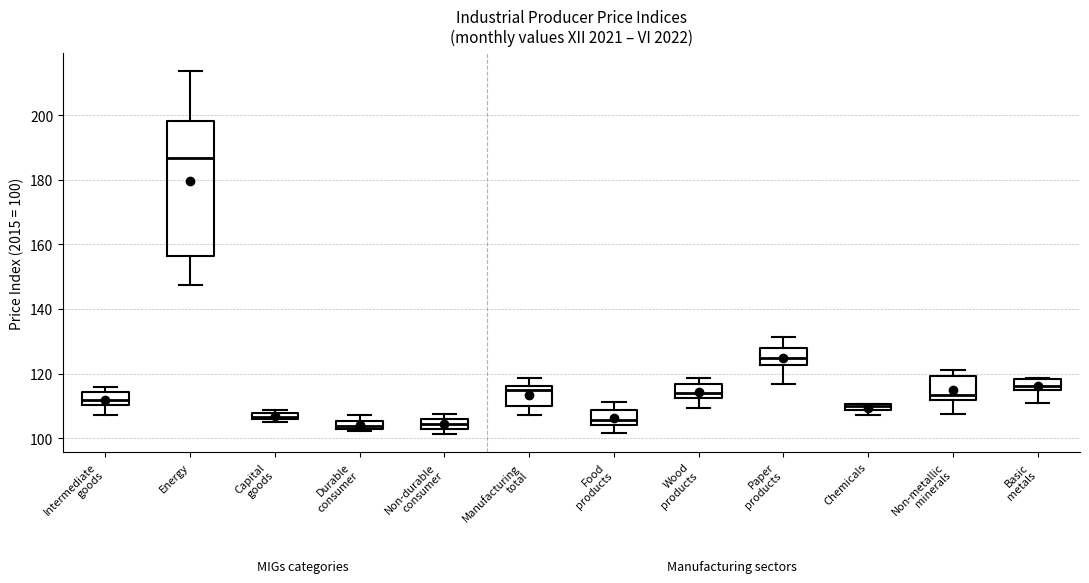

Where is the upper edge of the box for Durable consumer on the y-axis? The values are not printed on the chart, so give them approximately, as read against the axis.

106